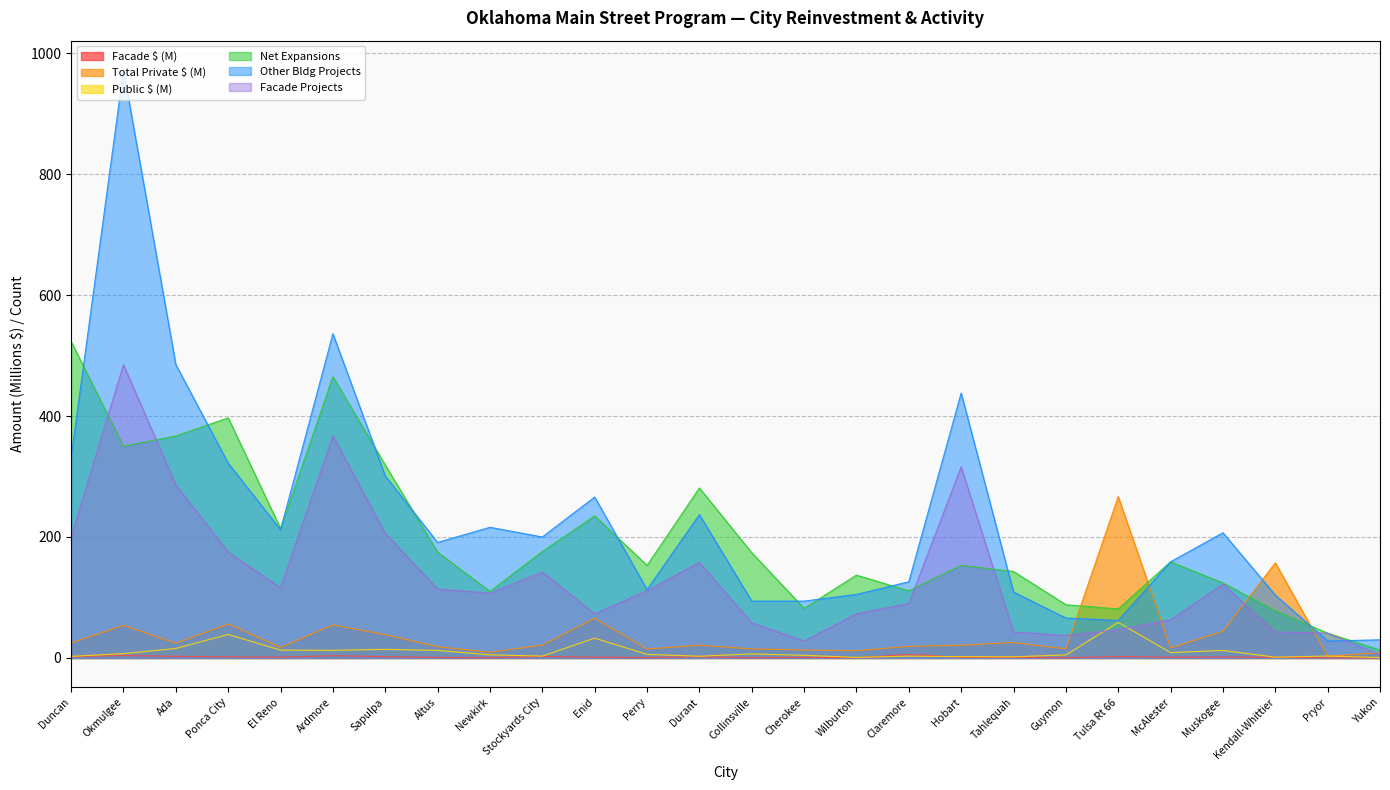

What is the maximum value shown in the chart?

972.0